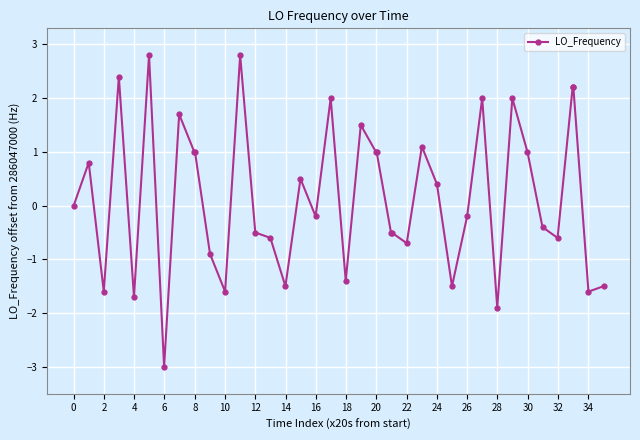

Reading right to left, what are all the values shown in this chart?

-1.5	-1.6	2.2	2.2	-0.6	-0.4	1.0	2.0	-1.9	2.0	-0.2	-1.5	0.4	1.1	-0.7	-0.5	-0.5	1.0	1.0	1.5	-1.4	2.0	-0.2	0.5	-1.5	-0.6	-0.5	2.8	-1.6	-0.9	1.0	1.0	1.7	-3.0	2.8	-1.7	2.4	-1.6	0.8	0.0